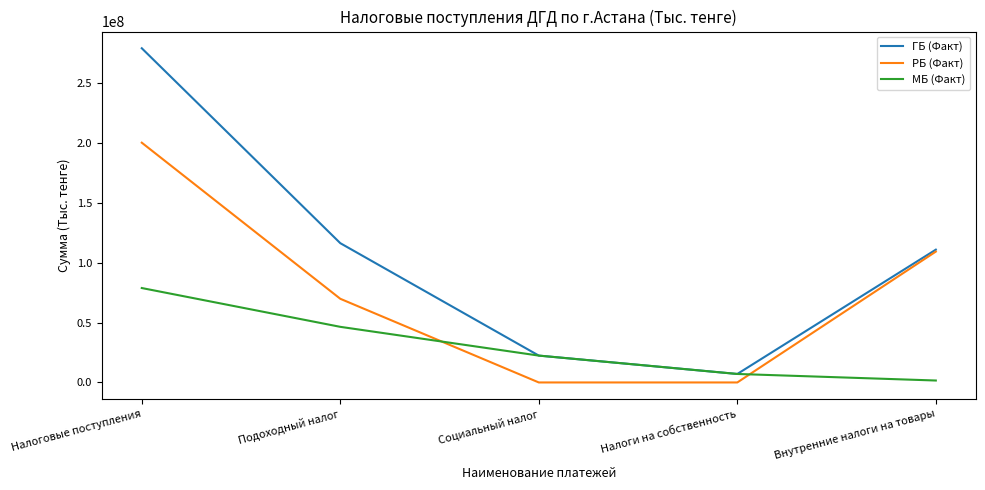

True or false: РБ (Факт) has a value of 69834938 at Подоходный налог.

True